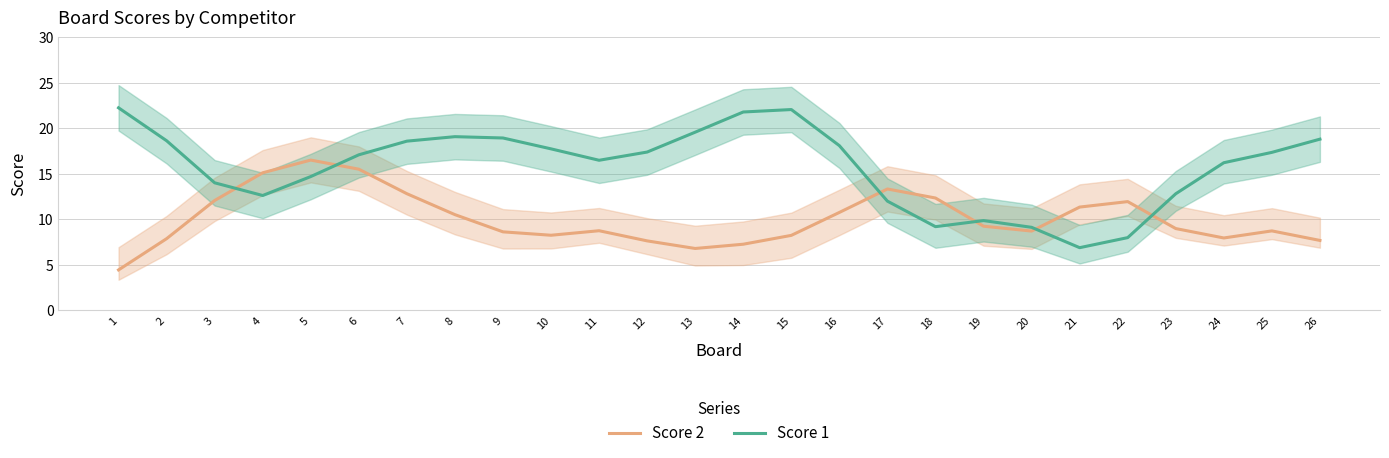

At which category is the sum across all series the highest?

6